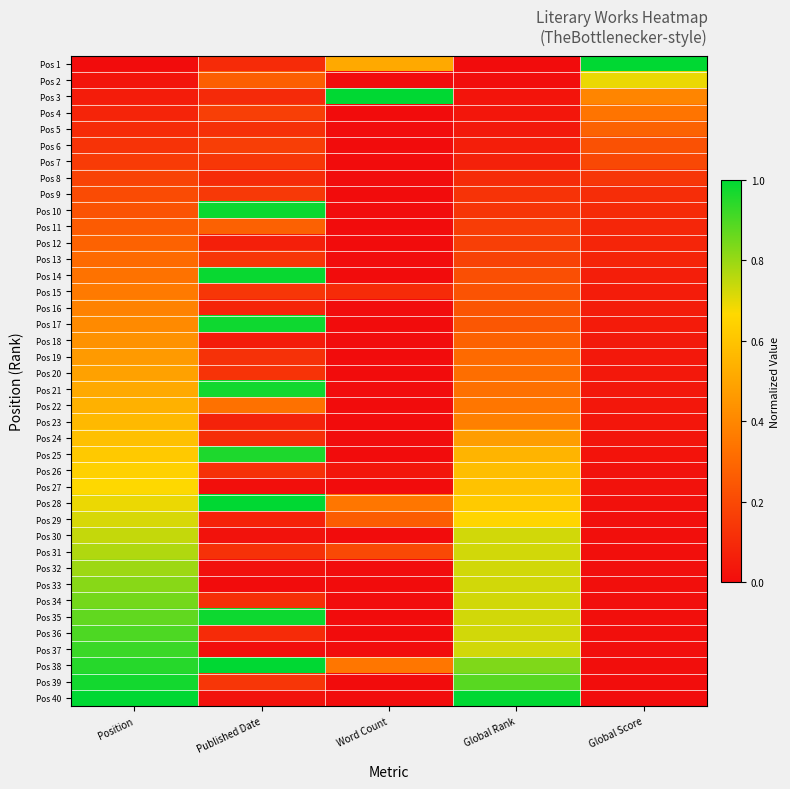

Reading right to left, extract all data points from this chart.

Pos 1: Global Score=1.0	Global Rank=0.0	Word Count=0.5	Published Date=0.1	Position=0.0
Pos 2: Global Score=0.7	Global Rank=0.0	Word Count=0.0	Published Date=0.3	Position=0.0
Pos 3: Global Score=0.4	Global Rank=0.0	Word Count=1.0	Published Date=0.1	Position=0.1
Pos 4: Global Score=0.3	Global Rank=0.0	Word Count=0.0	Published Date=0.2	Position=0.1
Pos 5: Global Score=0.3	Global Rank=0.0	Word Count=0.0	Published Date=0.1	Position=0.1
Pos 6: Global Score=0.2	Global Rank=0.1	Word Count=0.0	Published Date=0.2	Position=0.1
Pos 7: Global Score=0.2	Global Rank=0.1	Word Count=0.0	Published Date=0.1	Position=0.2
Pos 8: Global Score=0.1	Global Rank=0.1	Word Count=0.0	Published Date=0.1	Position=0.2
Pos 9: Global Score=0.1	Global Rank=0.1	Word Count=0.0	Published Date=0.1	Position=0.2
Pos 10: Global Score=0.1	Global Rank=0.1	Word Count=0.0	Published Date=1.0	Position=0.2
Pos 11: Global Score=0.1	Global Rank=0.2	Word Count=0.0	Published Date=0.3	Position=0.3
Pos 12: Global Score=0.1	Global Rank=0.2	Word Count=0.0	Published Date=0.1	Position=0.3
Pos 13: Global Score=0.1	Global Rank=0.2	Word Count=0.0	Published Date=0.1	Position=0.3
Pos 14: Global Score=0.1	Global Rank=0.2	Word Count=0.0	Published Date=1.0	Position=0.3
Pos 15: Global Score=0.1	Global Rank=0.2	Word Count=0.1	Published Date=0.1	Position=0.4
Pos 16: Global Score=0.1	Global Rank=0.2	Word Count=0.0	Published Date=0.1	Position=0.4
Pos 17: Global Score=0.1	Global Rank=0.2	Word Count=0.0	Published Date=1.0	Position=0.4
Pos 18: Global Score=0.0	Global Rank=0.3	Word Count=0.0	Published Date=0.1	Position=0.4
Pos 19: Global Score=0.0	Global Rank=0.3	Word Count=0.0	Published Date=0.1	Position=0.5
Pos 20: Global Score=0.0	Global Rank=0.3	Word Count=0.0	Published Date=0.1	Position=0.5
Pos 21: Global Score=0.0	Global Rank=0.3	Word Count=0.0	Published Date=1.0	Position=0.5
Pos 22: Global Score=0.0	Global Rank=0.3	Word Count=0.0	Published Date=0.3	Position=0.5
Pos 23: Global Score=0.0	Global Rank=0.4	Word Count=0.0	Published Date=0.1	Position=0.6
Pos 24: Global Score=0.0	Global Rank=0.5	Word Count=0.0	Published Date=0.1	Position=0.6
Pos 25: Global Score=0.0	Global Rank=0.5	Word Count=0.0	Published Date=1.0	Position=0.6
Pos 26: Global Score=0.0	Global Rank=0.6	Word Count=0.0	Published Date=0.1	Position=0.6
Pos 27: Global Score=0.0	Global Rank=0.6	Word Count=0.0	Published Date=0.0	Position=0.7
Pos 28: Global Score=0.0	Global Rank=0.6	Word Count=0.3	Published Date=1.0	Position=0.7
Pos 29: Global Score=0.0	Global Rank=0.7	Word Count=0.3	Published Date=0.1	Position=0.7
Pos 30: Global Score=0.0	Global Rank=0.7	Word Count=0.0	Published Date=0.0	Position=0.7
Pos 31: Global Score=0.0	Global Rank=0.7	Word Count=0.2	Published Date=0.1	Position=0.8
Pos 32: Global Score=0.0	Global Rank=0.7	Word Count=0.0	Published Date=0.0	Position=0.8
Pos 33: Global Score=0.0	Global Rank=0.7	Word Count=0.0	Published Date=0.0	Position=0.8
Pos 34: Global Score=0.0	Global Rank=0.7	Word Count=0.0	Published Date=0.1	Position=0.8
Pos 35: Global Score=0.0	Global Rank=0.7	Word Count=0.0	Published Date=1.0	Position=0.9
Pos 36: Global Score=0.0	Global Rank=0.7	Word Count=0.0	Published Date=0.1	Position=0.9
Pos 37: Global Score=0.0	Global Rank=0.7	Word Count=0.0	Published Date=0.0	Position=0.9
Pos 38: Global Score=0.0	Global Rank=0.8	Word Count=0.3	Published Date=1.0	Position=0.9
Pos 39: Global Score=0.0	Global Rank=0.9	Word Count=0.0	Published Date=0.1	Position=1.0
Pos 40: Global Score=0.0	Global Rank=1.0	Word Count=0.0	Published Date=0.0	Position=1.0